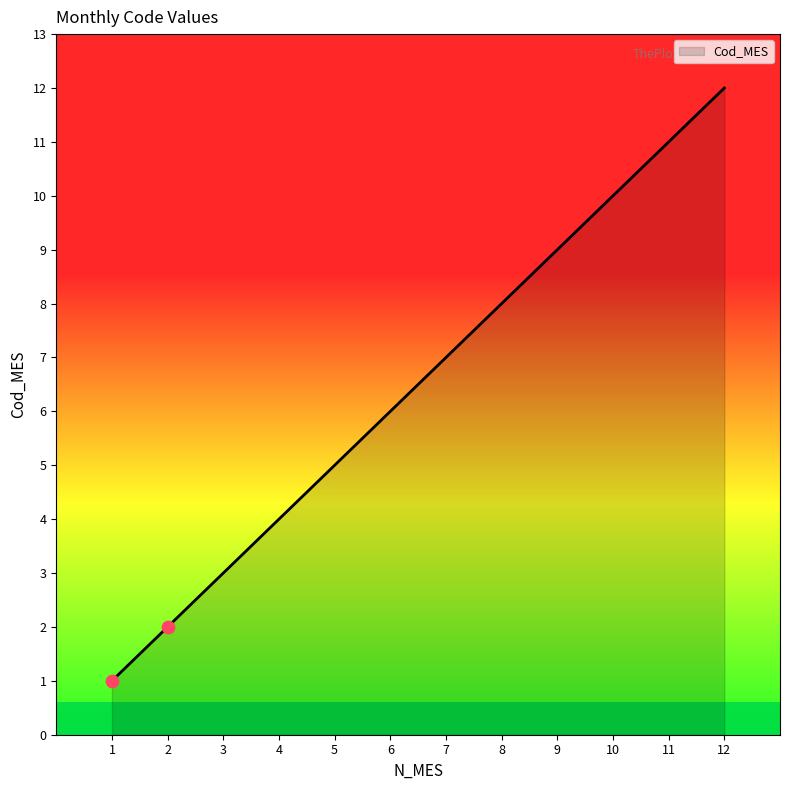

What is the change in value from 4 to 9?

+5